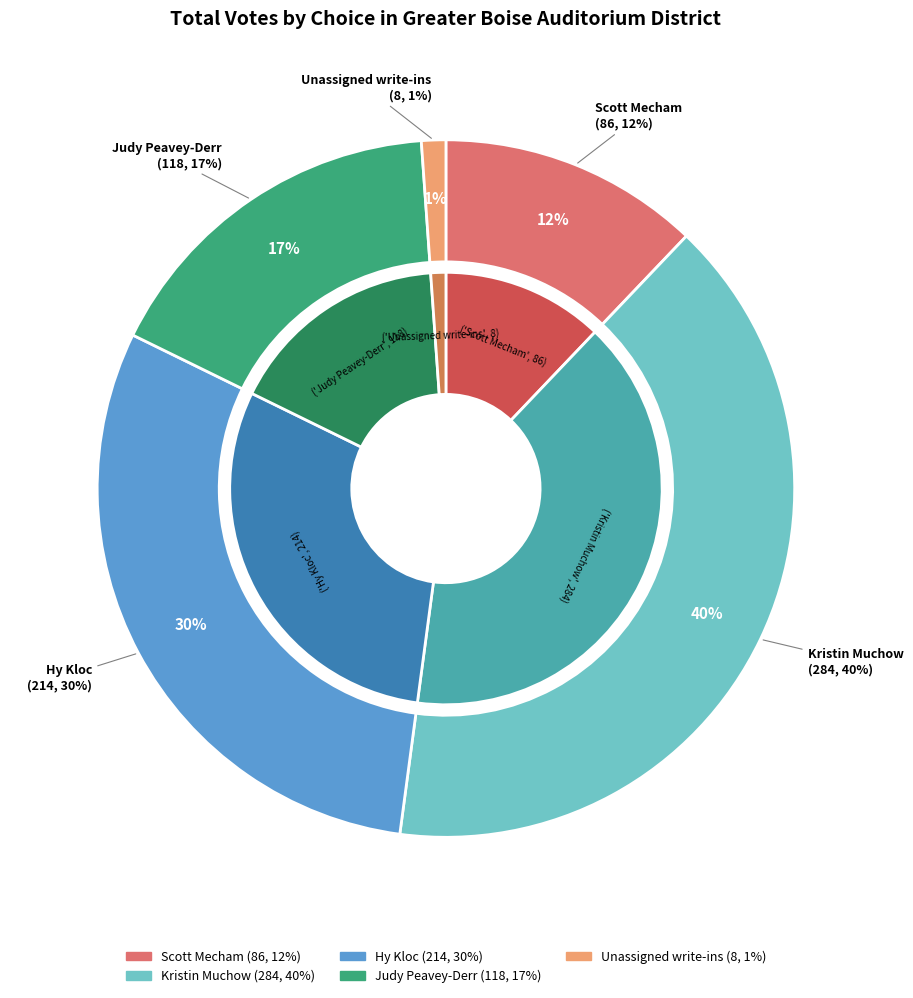

What is the change in value from Kristin Muchow to Hy Kloc?

-70